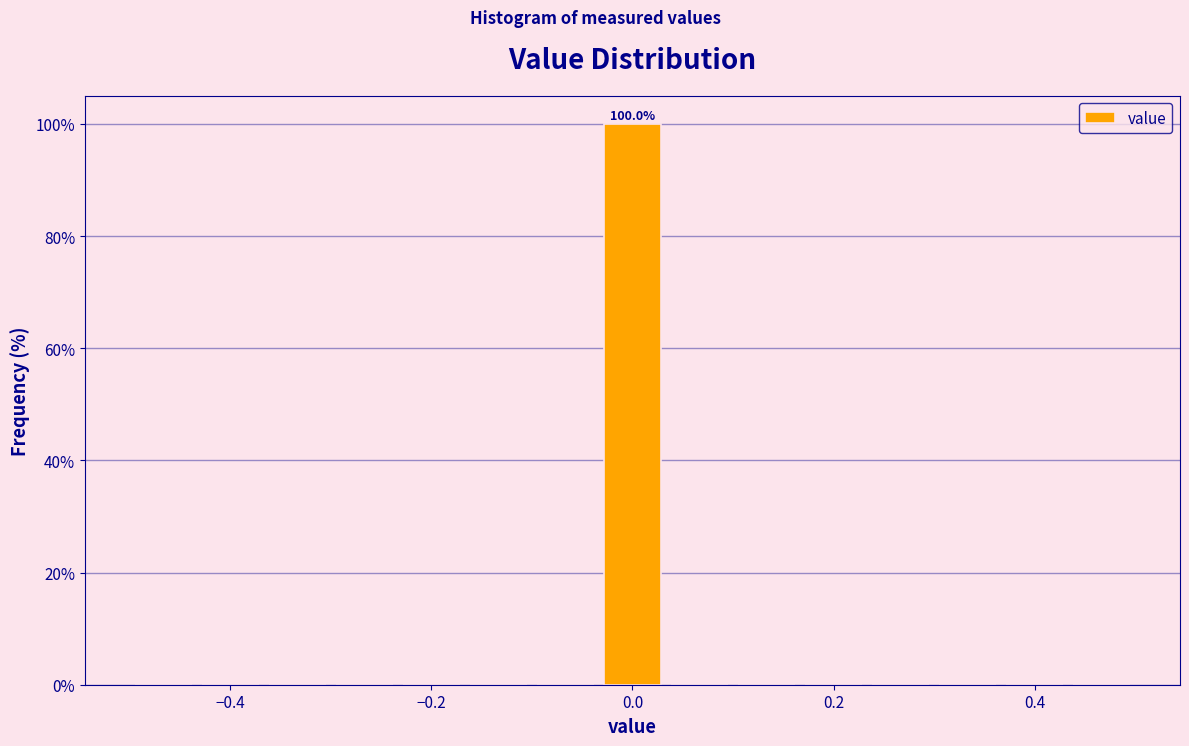

Read against the x-axis, roughly where is the centre of the tallest bar?

0.00